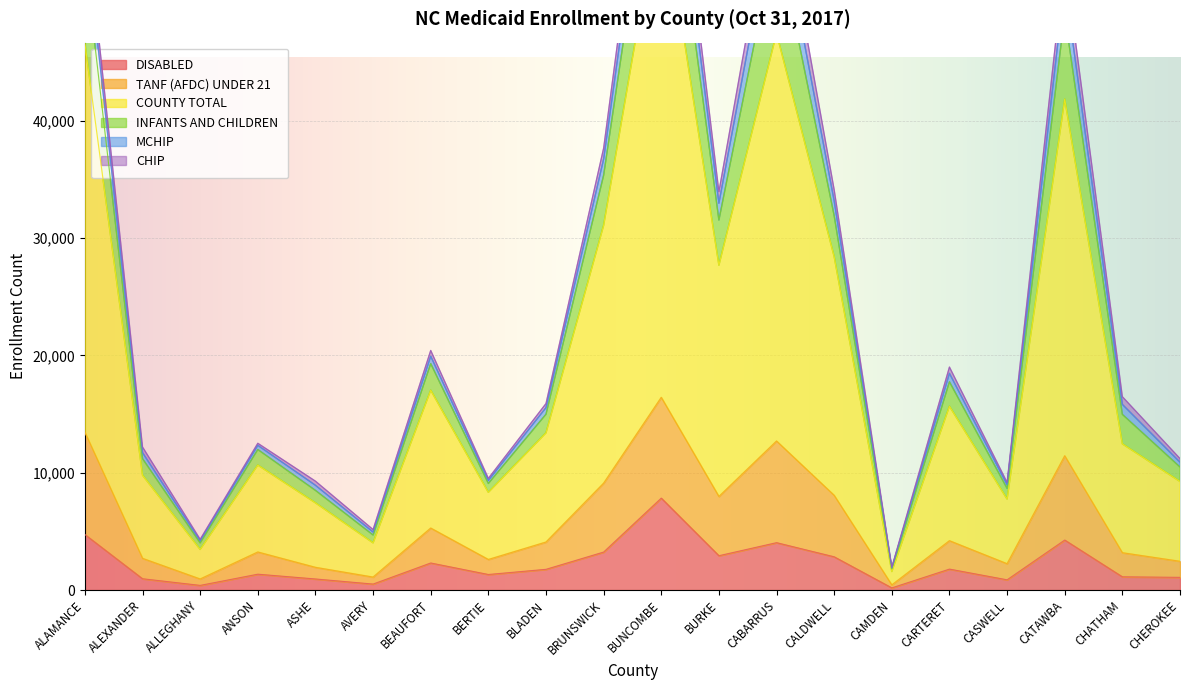

The DISABLED series shows 2159 at CABARRUS. True or false?

False